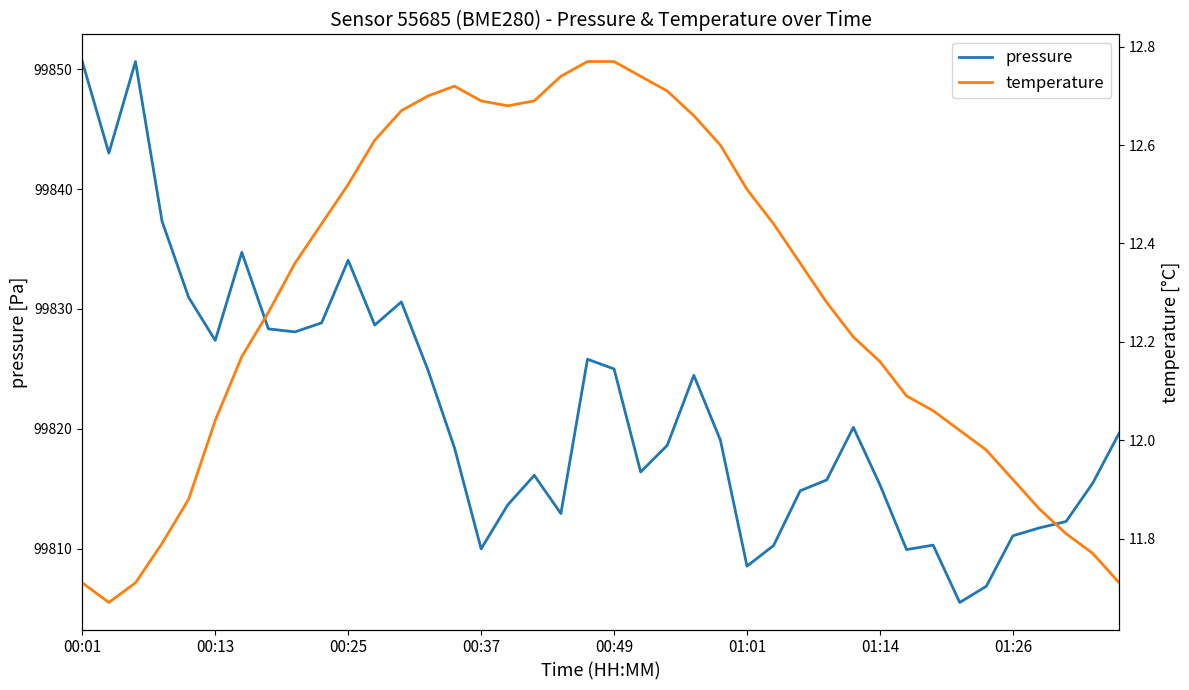

What position from the left is 11?

12